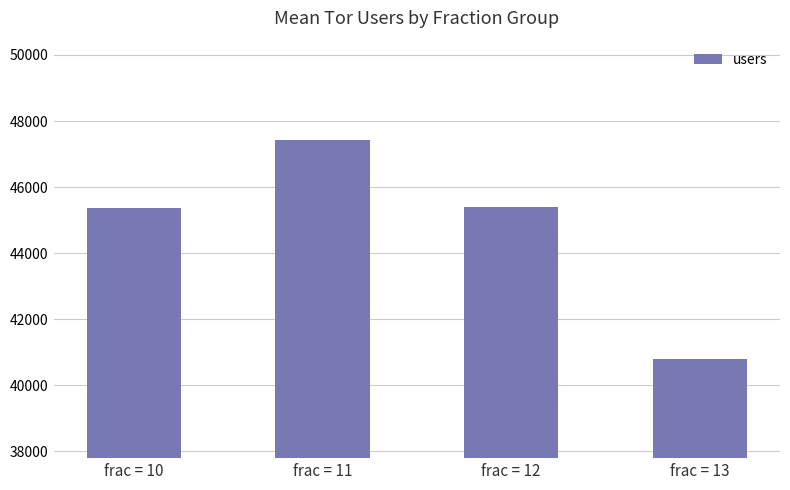

Approximately how many times larger is the value at frac = 13 compared to frac = 10?

0.9